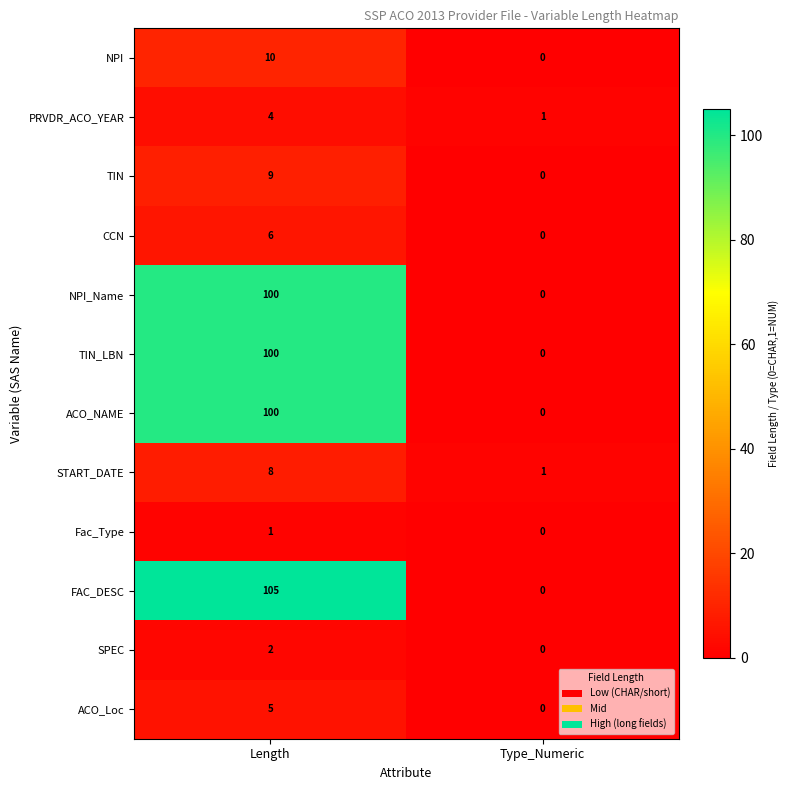

Is it true that NPI_Name equals -31 at Type_Numeric?

False